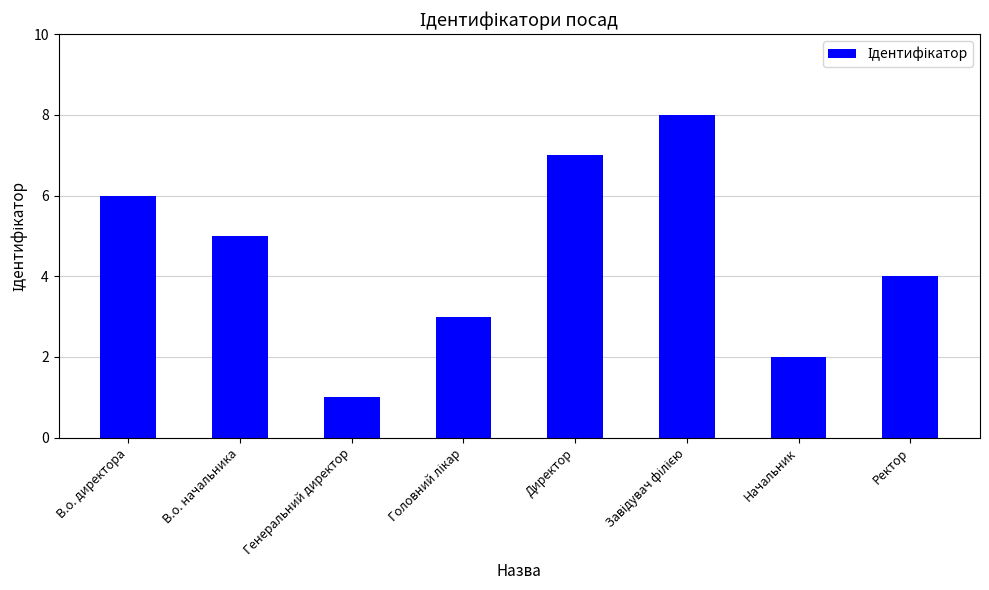

Reading left to right, list all the values displayed in this chart.

6	5	1	3	7	8	2	4